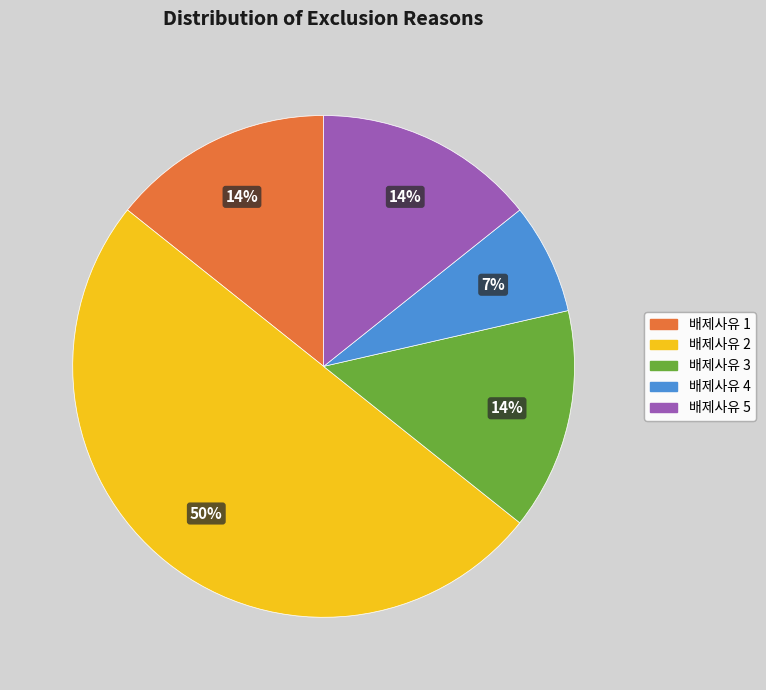

To the nearest percent, what is the average slice percentage?

20%